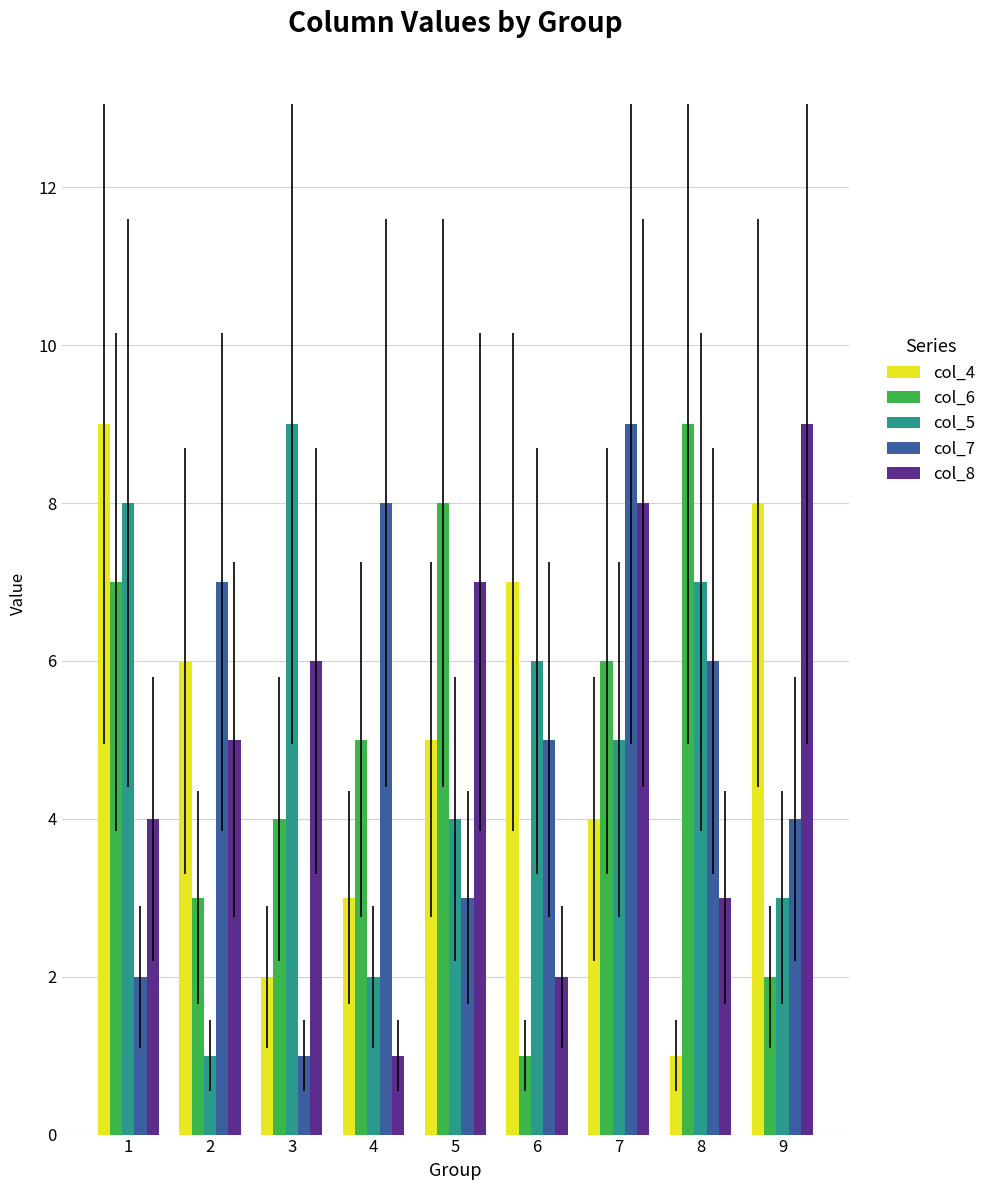

Where is col_7 nearest to the value 5?

6